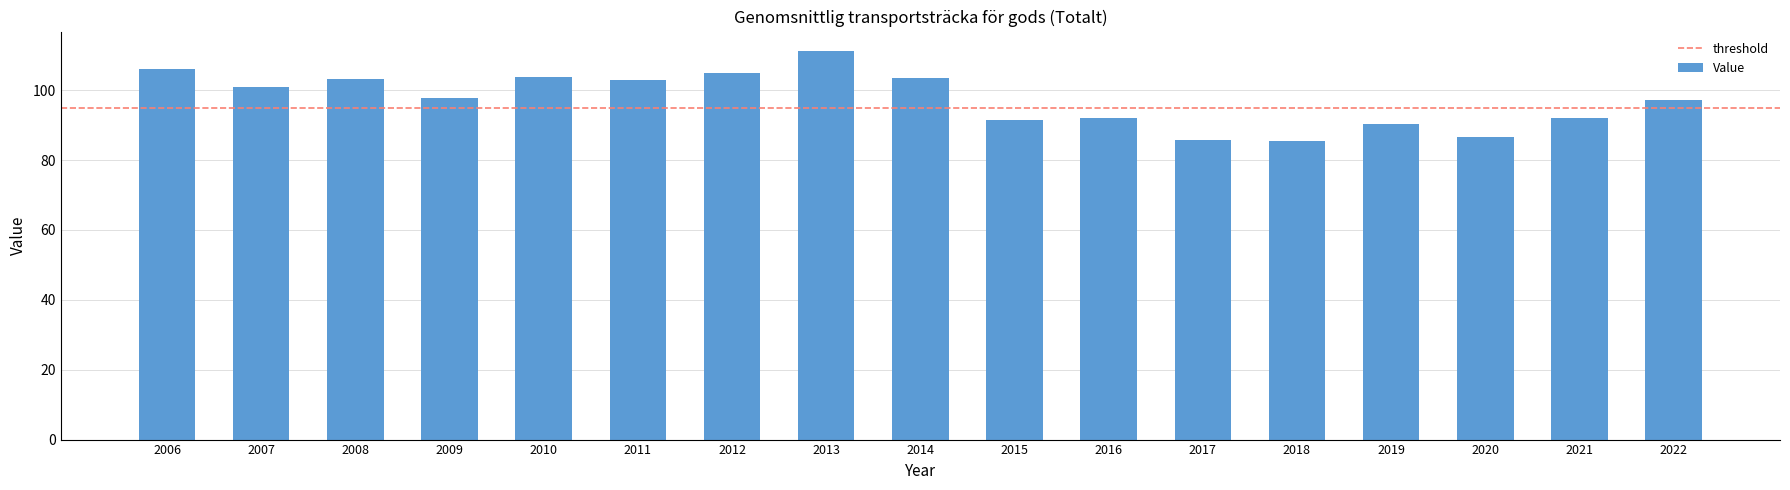

How many distinct data groups are displayed?

1